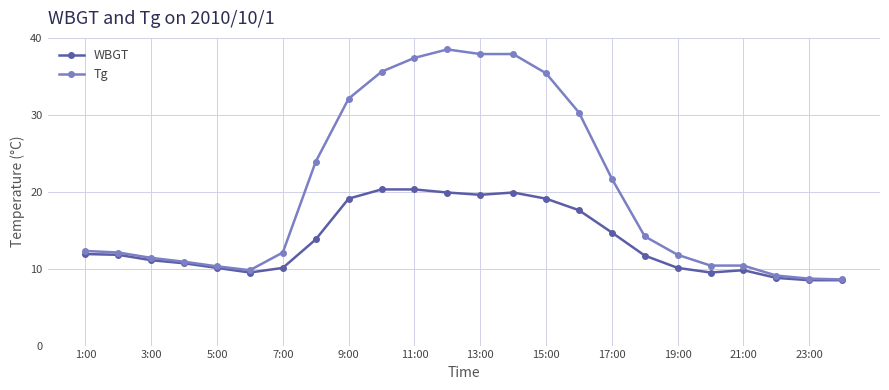

List the series in order of their peak value, lowest first.

WBGT, Tg